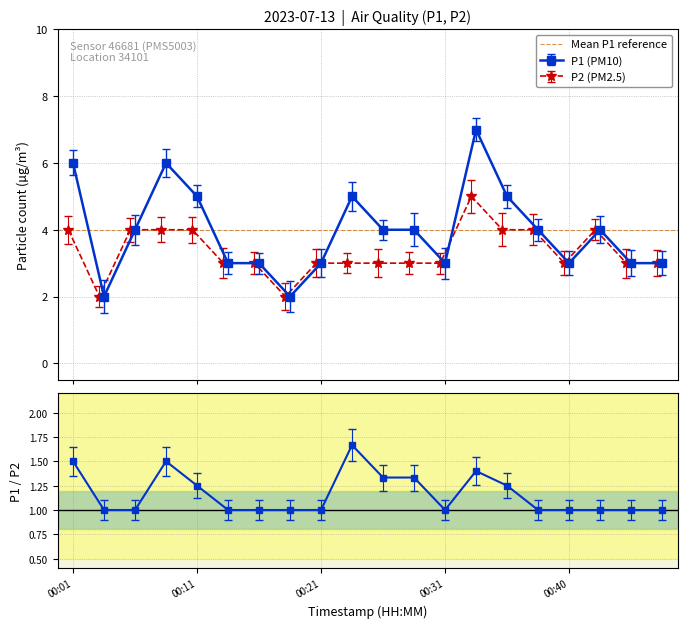

True or false: P2 has a value of 4 at 00:01.

True